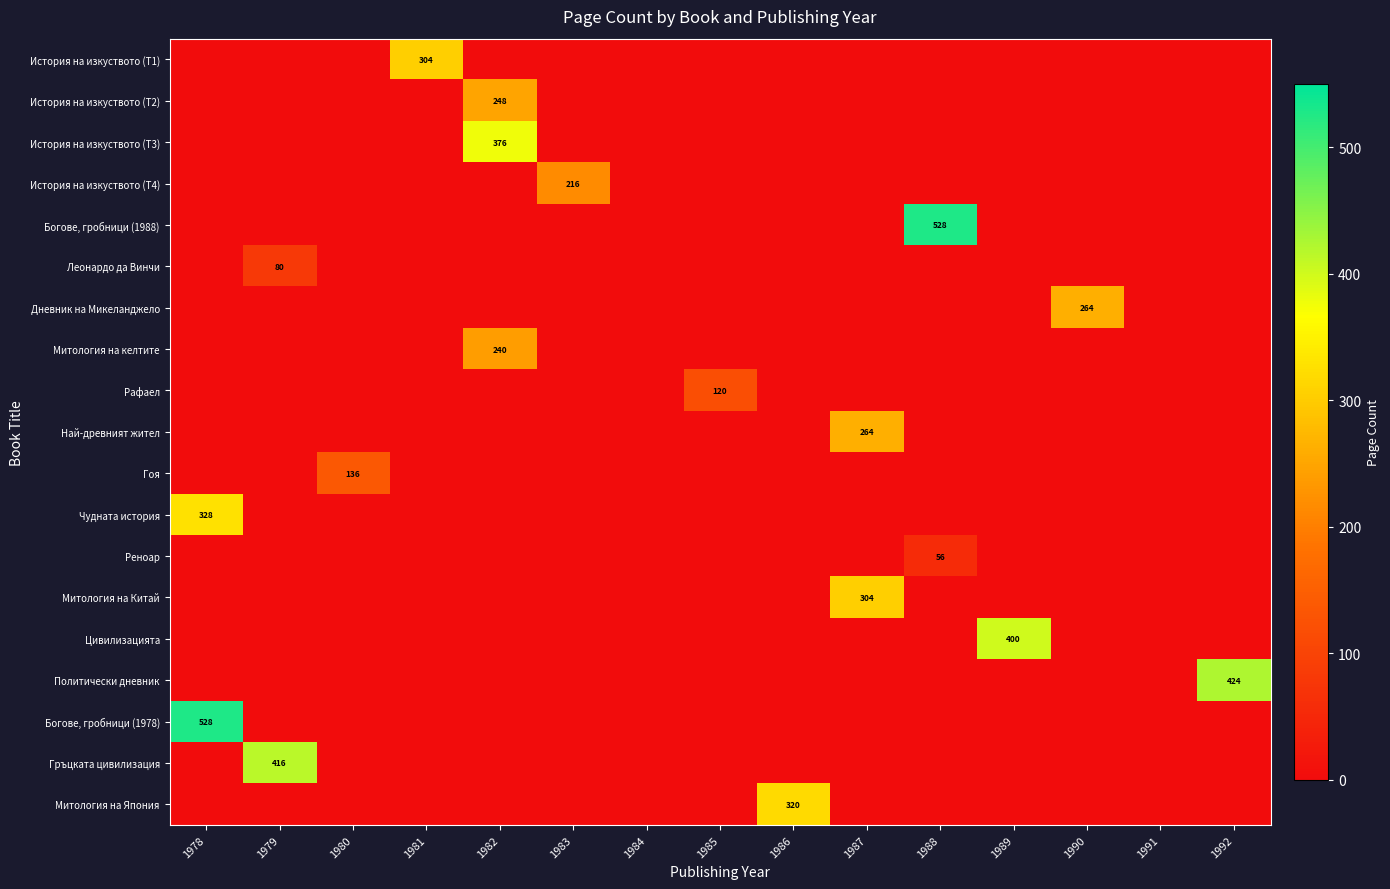

Between 1990 and 1981, which is larger?

1981